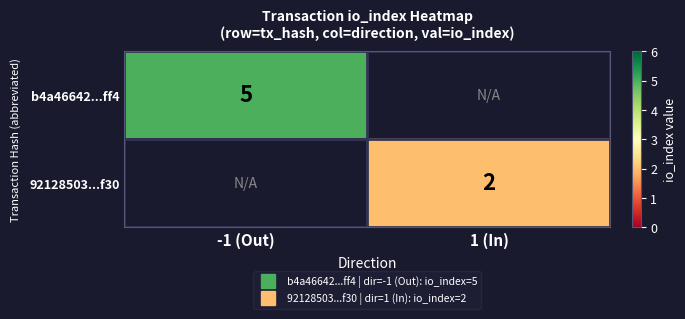

Which category has the lowest value in the b4a46642...ff4 series?

-1 (Out)